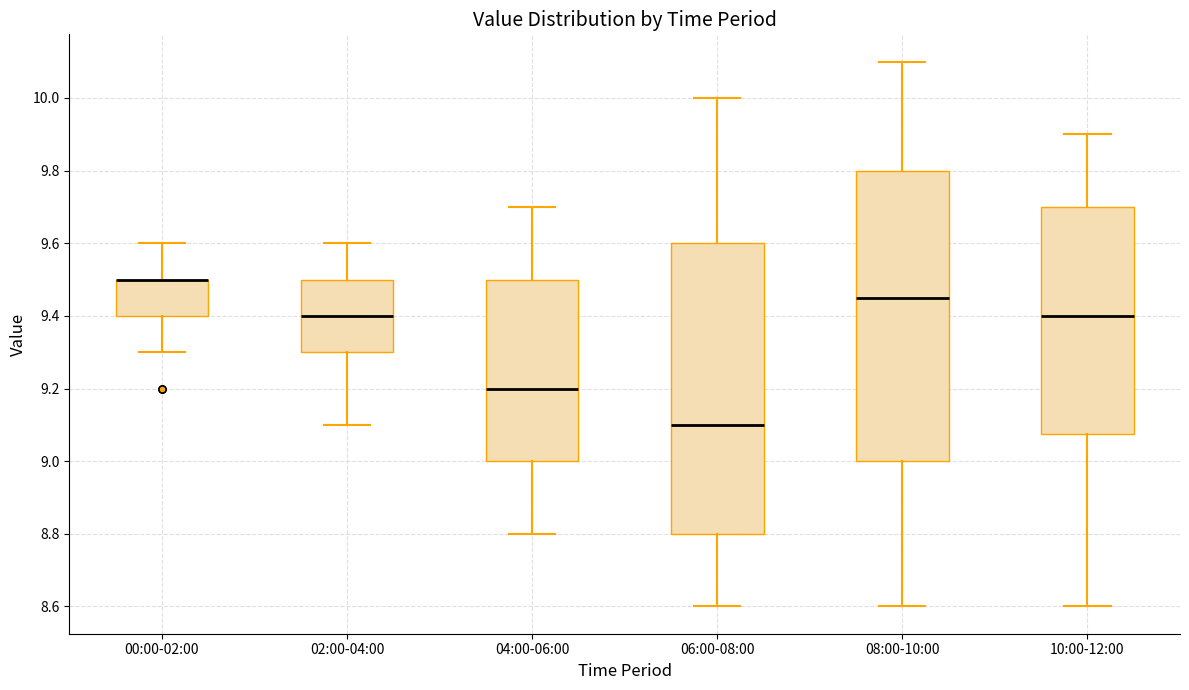

Where does the lower whisker of the box for 06:00-08:00 end on the y-axis? The values are not printed on the chart, so give them approximately, as read against the axis.

8.60